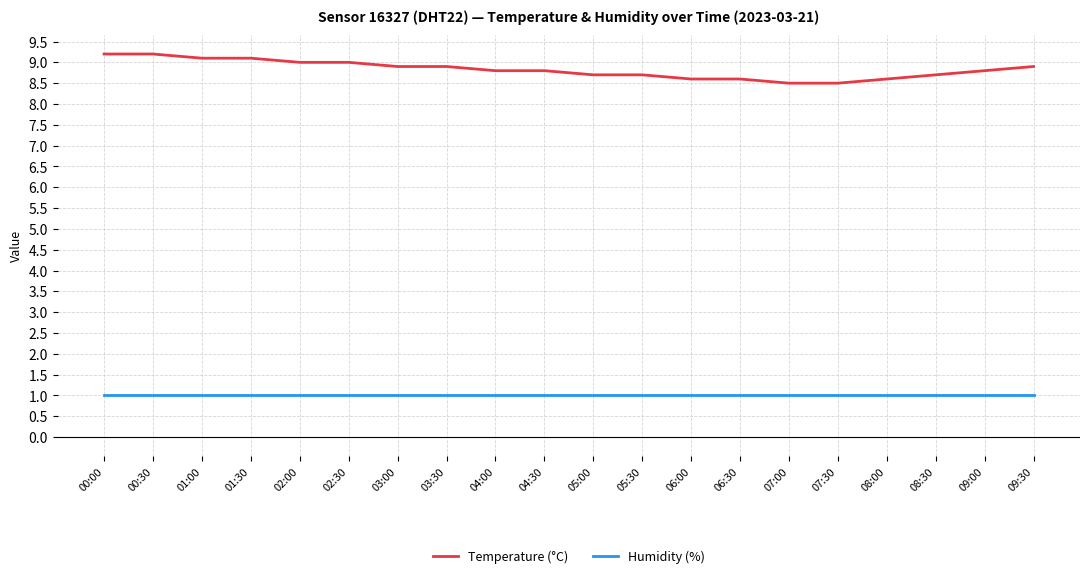

What is the total value across all series at 04:00?

9.8